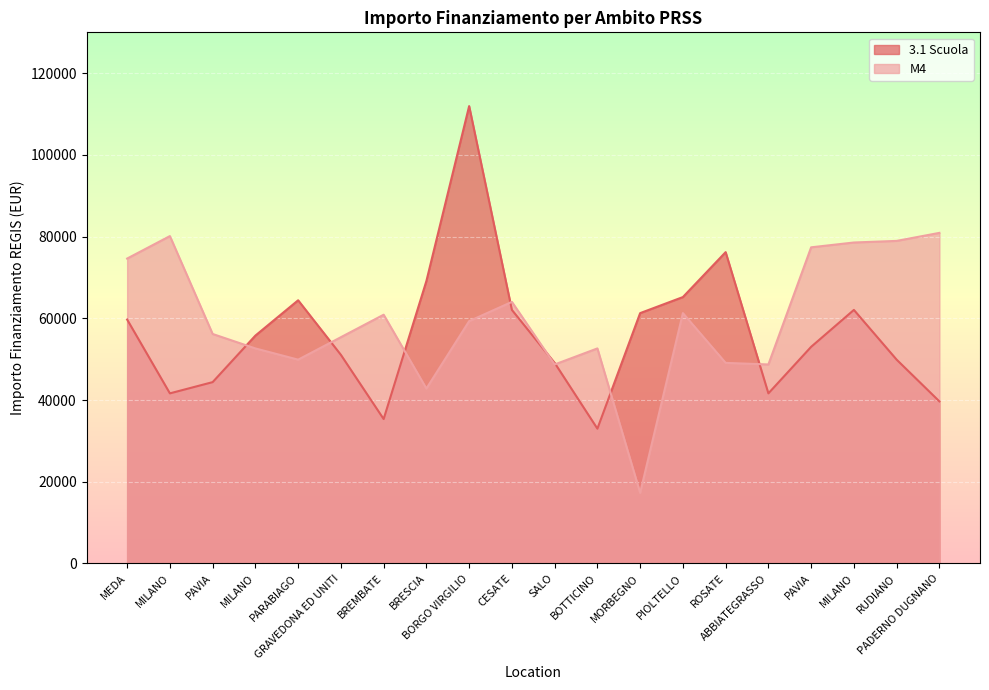

How many lines are shown in the chart?

2